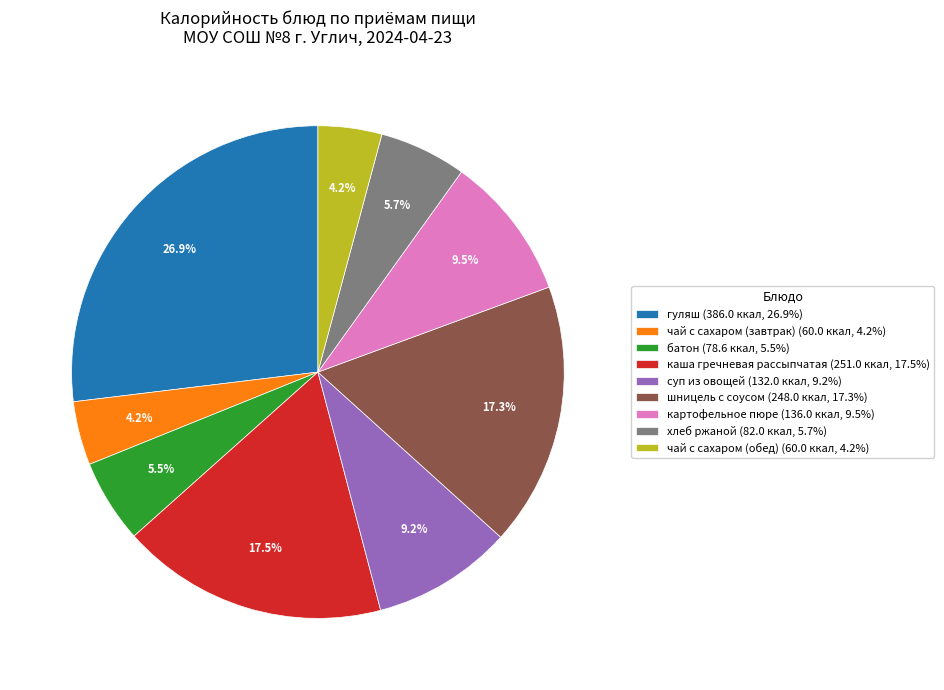

Is it true that гуляш is 41% of the pie?

False